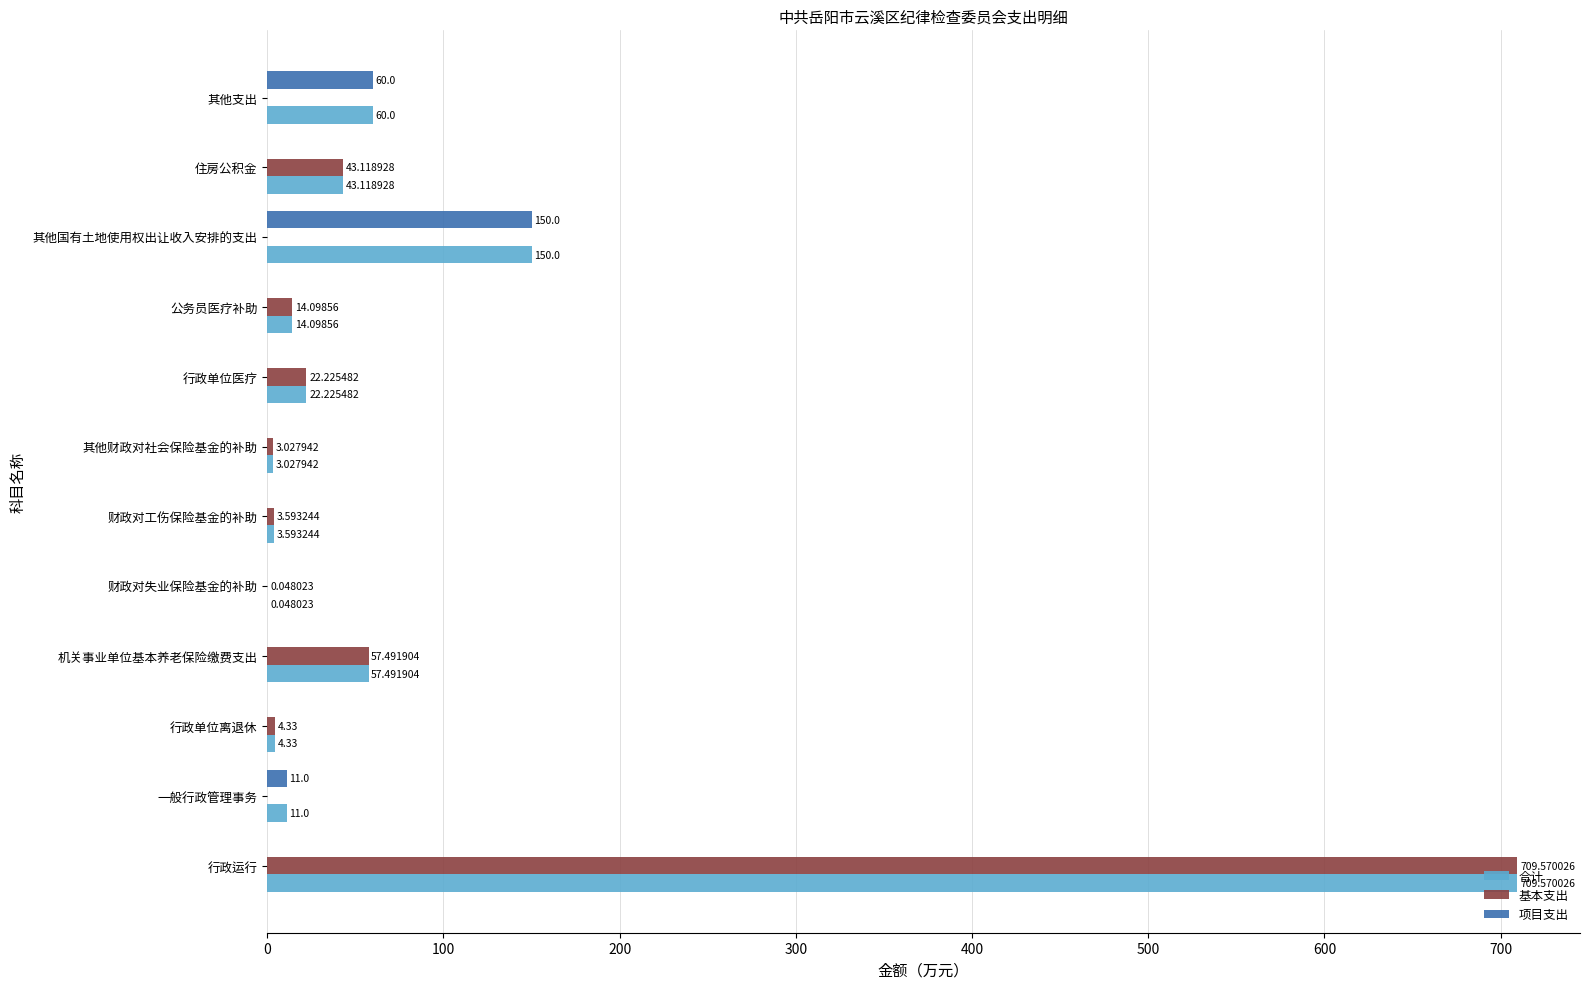

What is the total value across all series at 机关事业单位基本养老保险缴费支出?

115.0